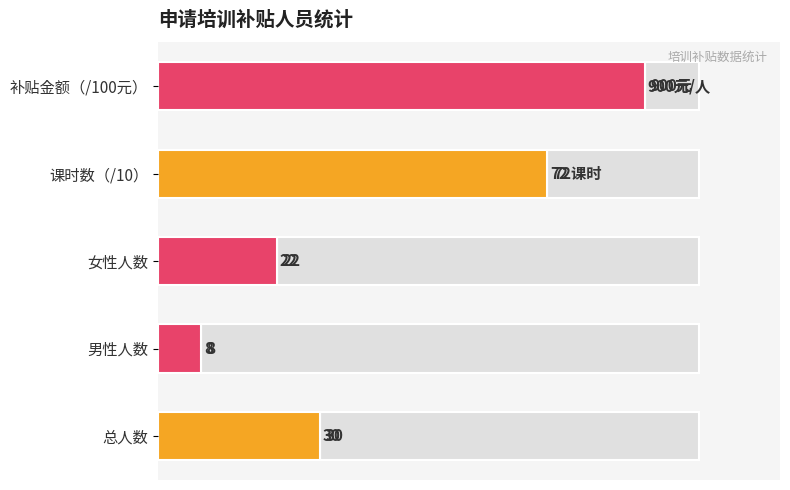

What is the value of the 2nd bar from the left?

8